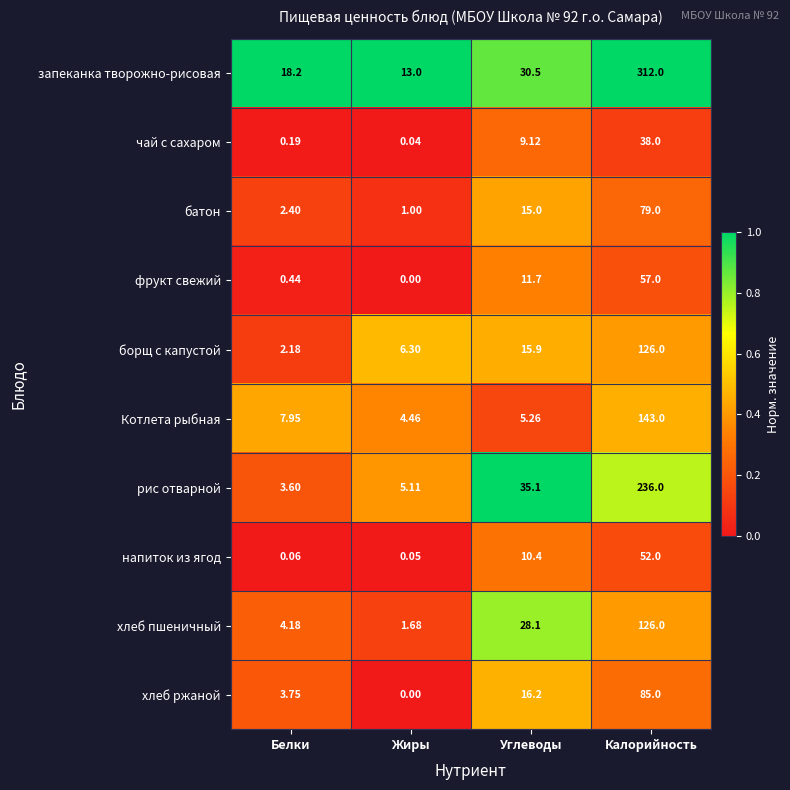

Which series has the largest total across all categories?

запеканка творожно-рисовая